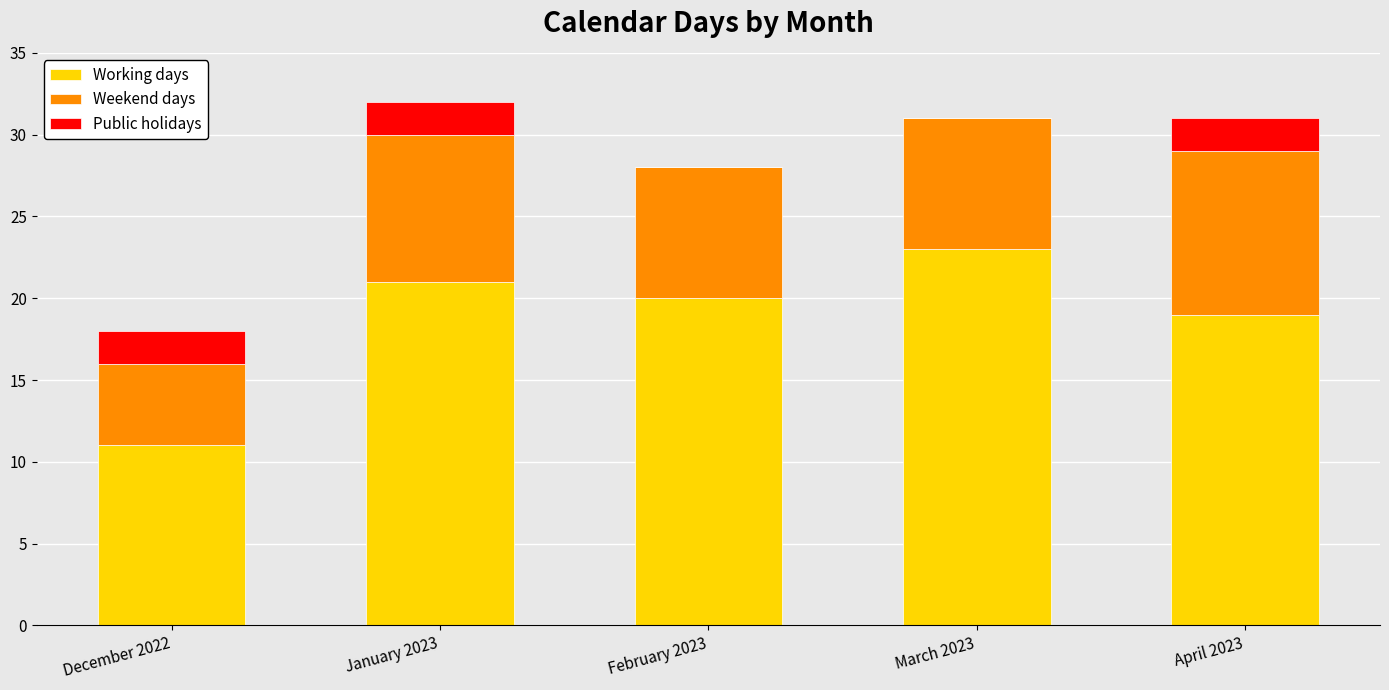

What is the sum of all Working days values?

94